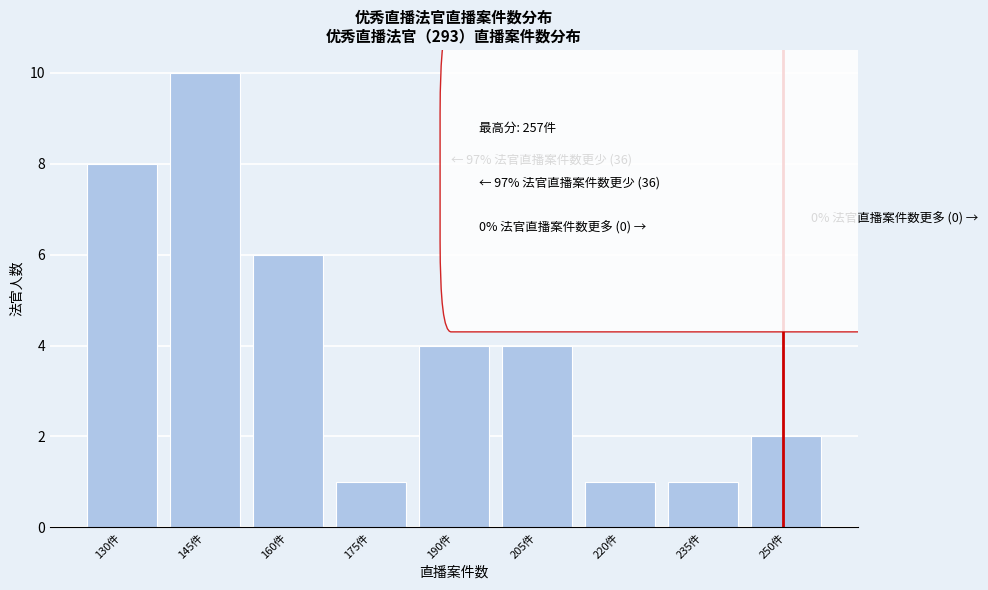

Reading left to right, transcribe all the data shown in this chart.

130件=8	145件=10	160件=6	175件=1	190件=4	205件=4	220件=1	235件=1	250件=2